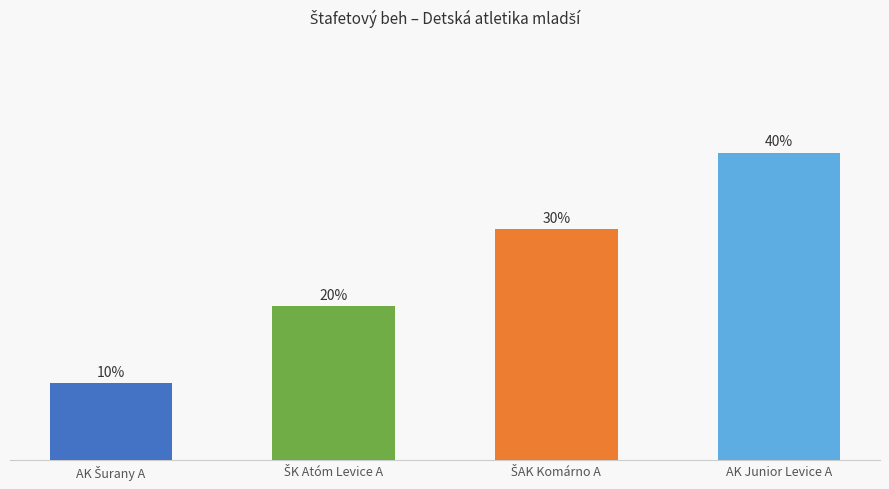

Rank the categories by value from highest to lowest.

AK Junior Levice A, ŠAK Komárno A, ŠK Atóm Levice A, AK Šurany A